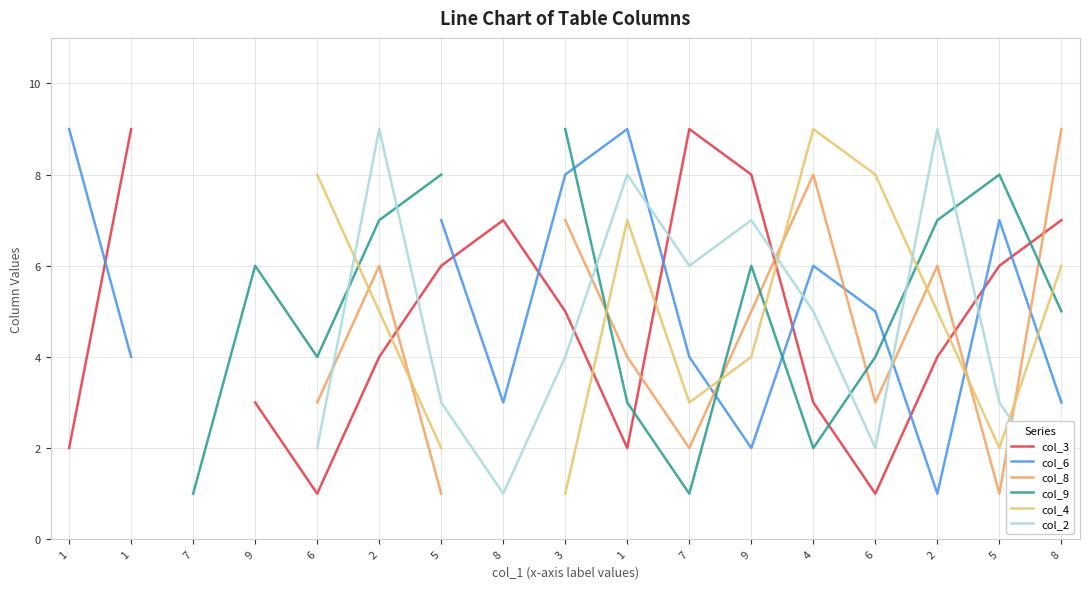

True or false: col_2 has a value of 5.0 at 4.

True